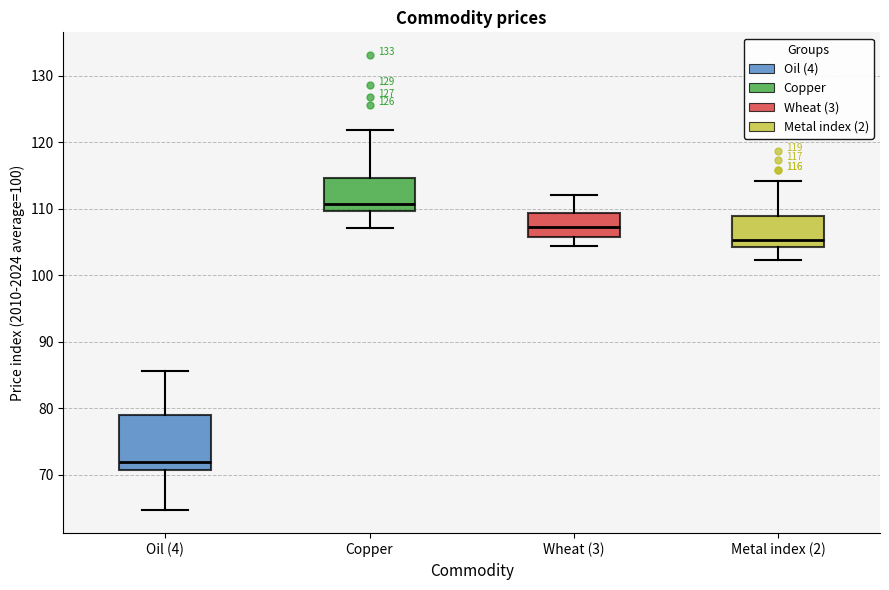

Which box's median line is the lowest?

Oil (4)